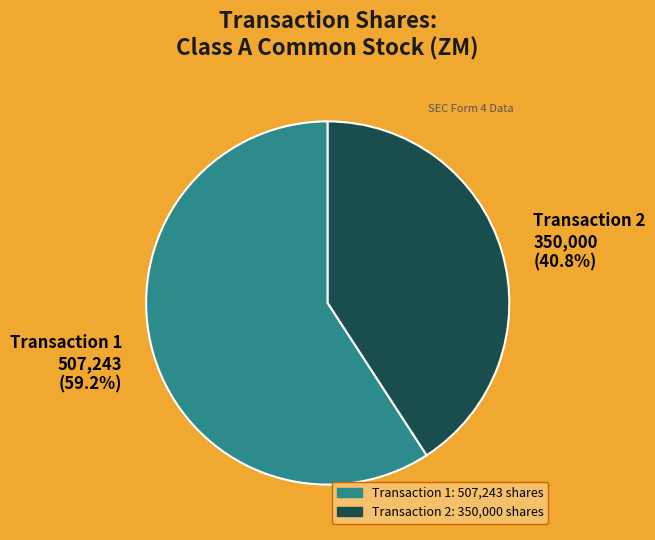

What percentage do Transaction 1 and Transaction 2 together represent?

100.0%